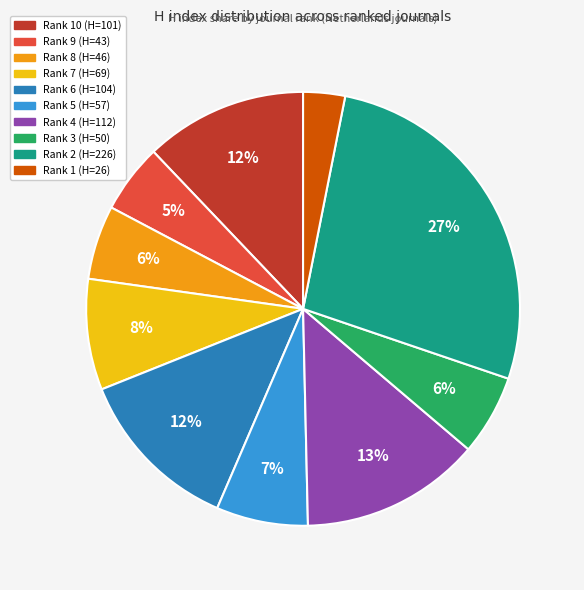

To the nearest percent, what is the average slice percentage?

10%